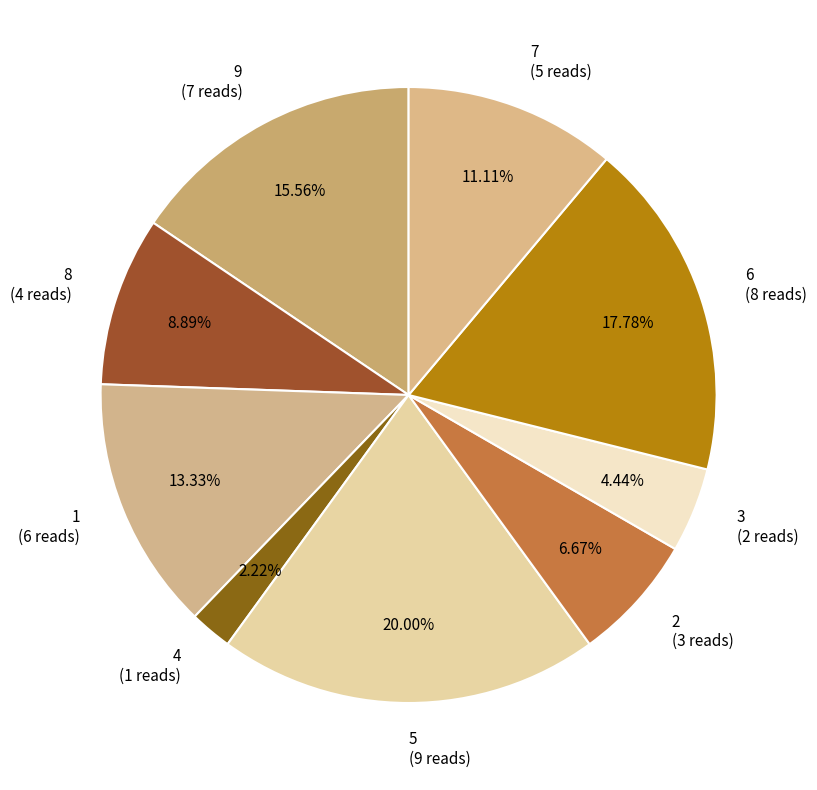

What is the ratio of the value at 4 (1 reads) to the value at 2 (3 reads)?

0.3